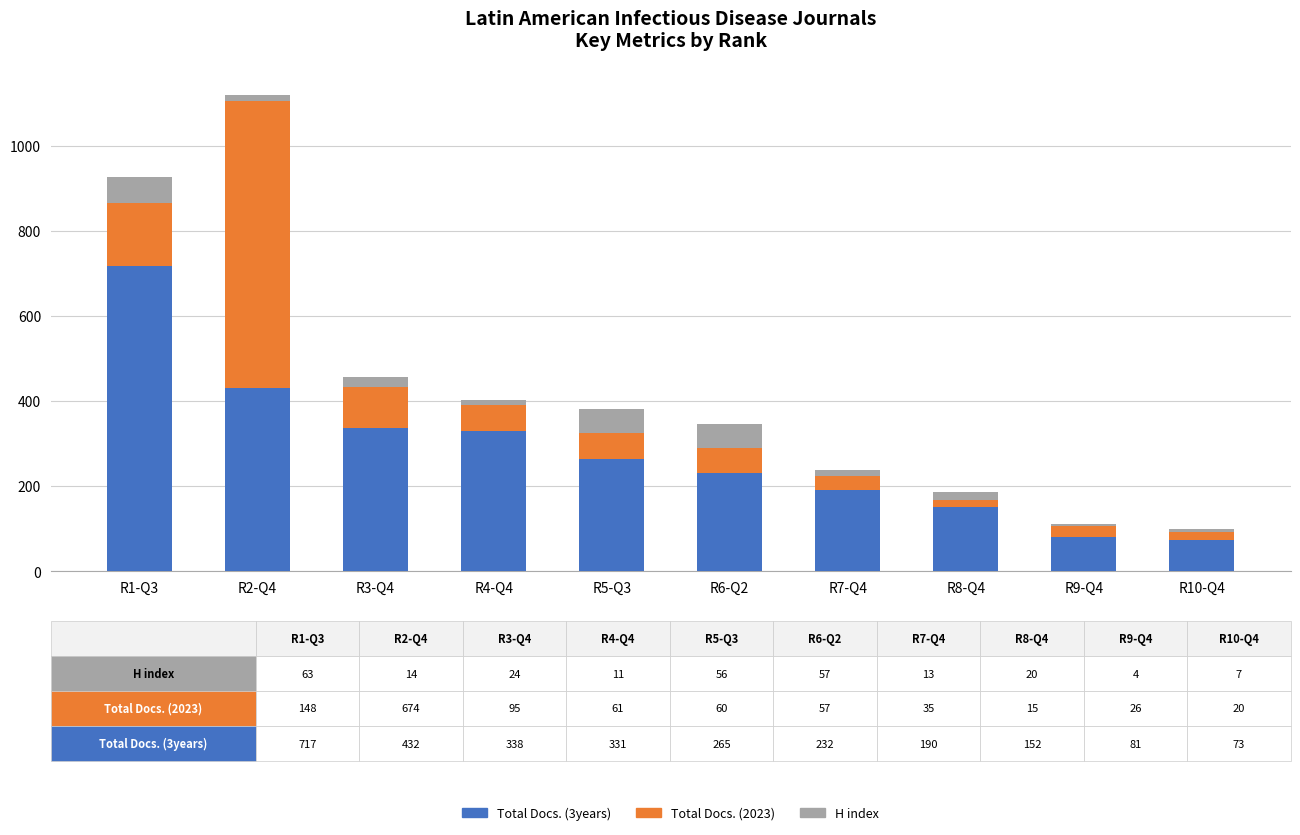

Reading right to left, what are the values for Total Docs. (3years)?

73	81	152	190	232	265	331	338	432	717